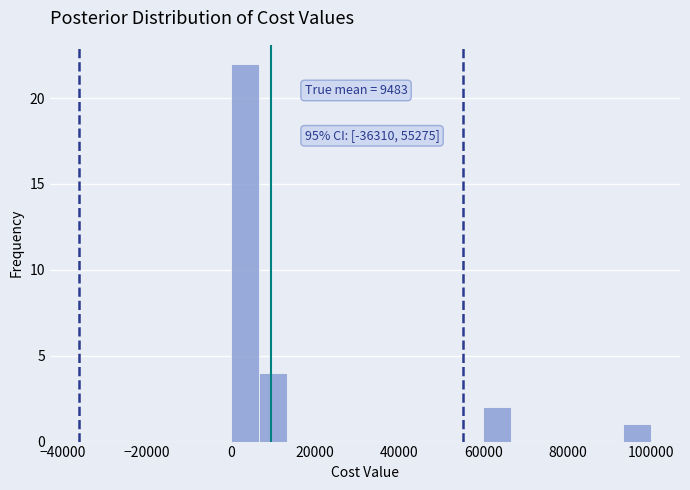

Read against the x-axis, roughly where is the centre of the tallest bar?

4000